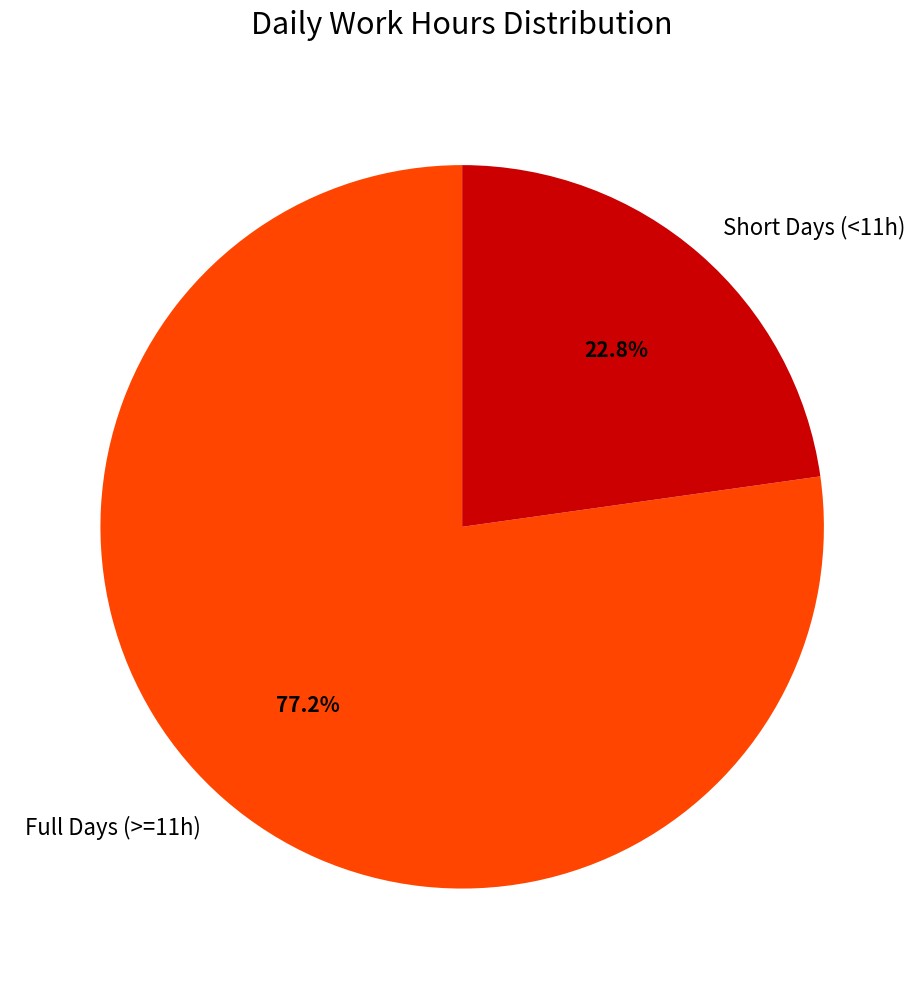

Which slice is the largest?

Full Days (>=11h)